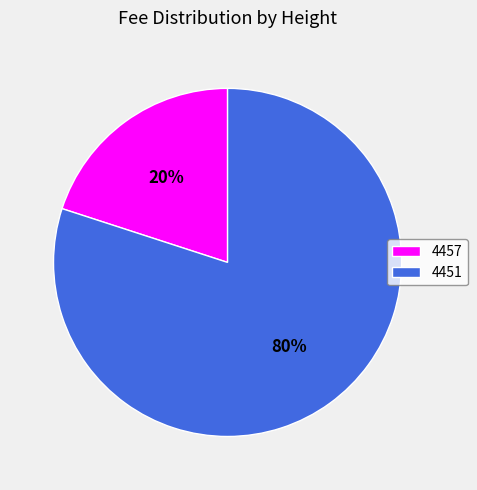

To the nearest percent, what is the average slice percentage?

50%